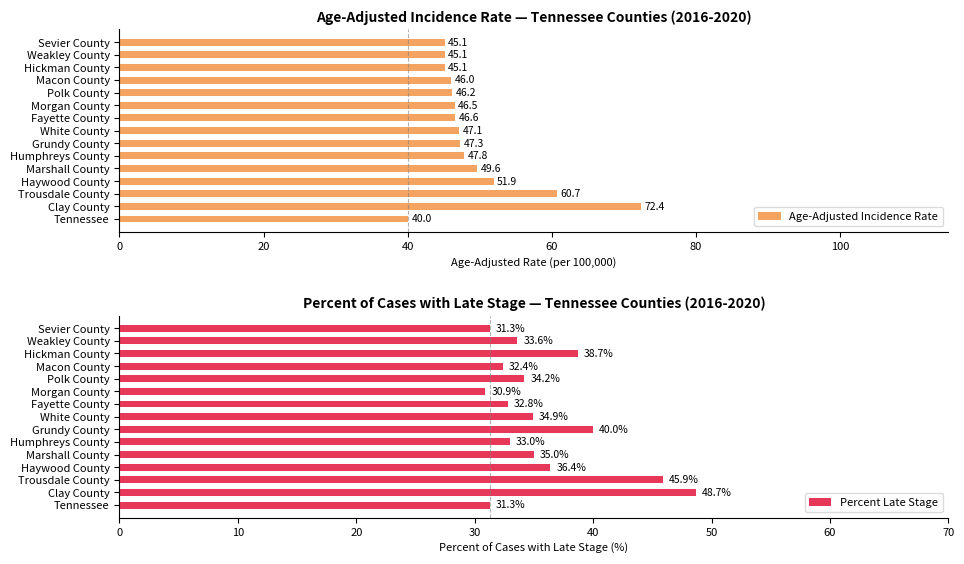

What is the minimum value for Age-Adjusted Incidence Rate?

40.0